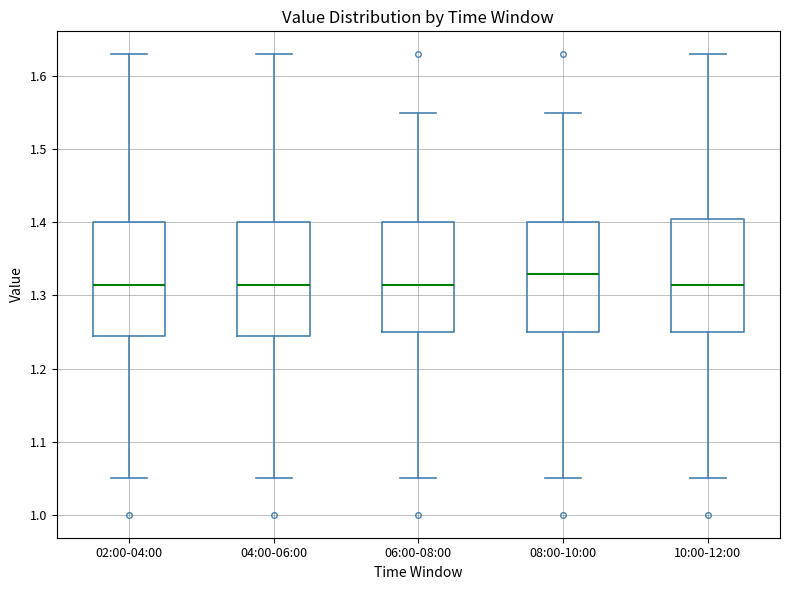

Where does the median line of the box for 10:00-12:00 sit on the y-axis? The values are not printed on the chart, so give them approximately, as read against the axis.

1.32